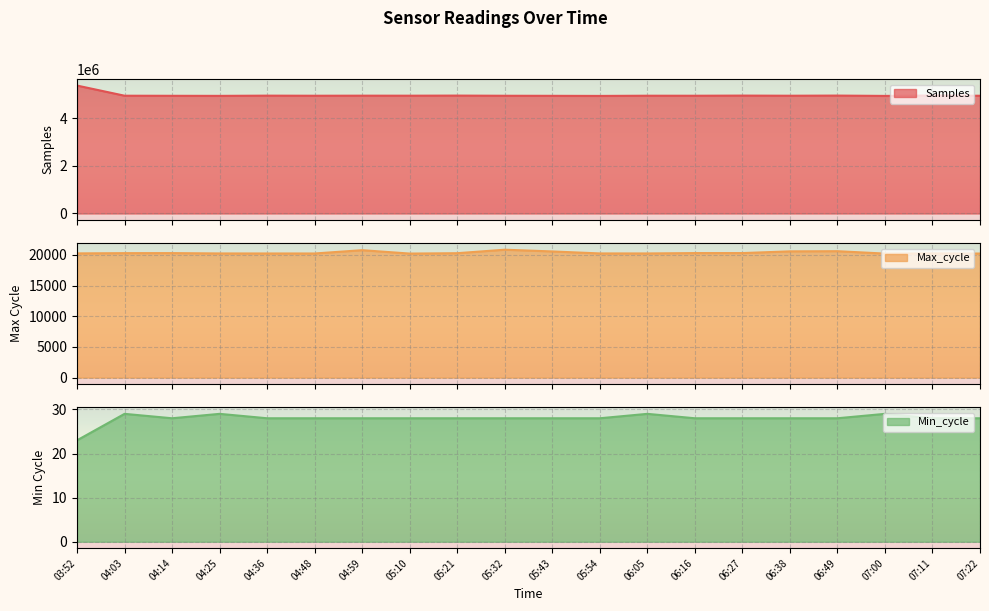

What is the maximum value for Min_cycle?

29